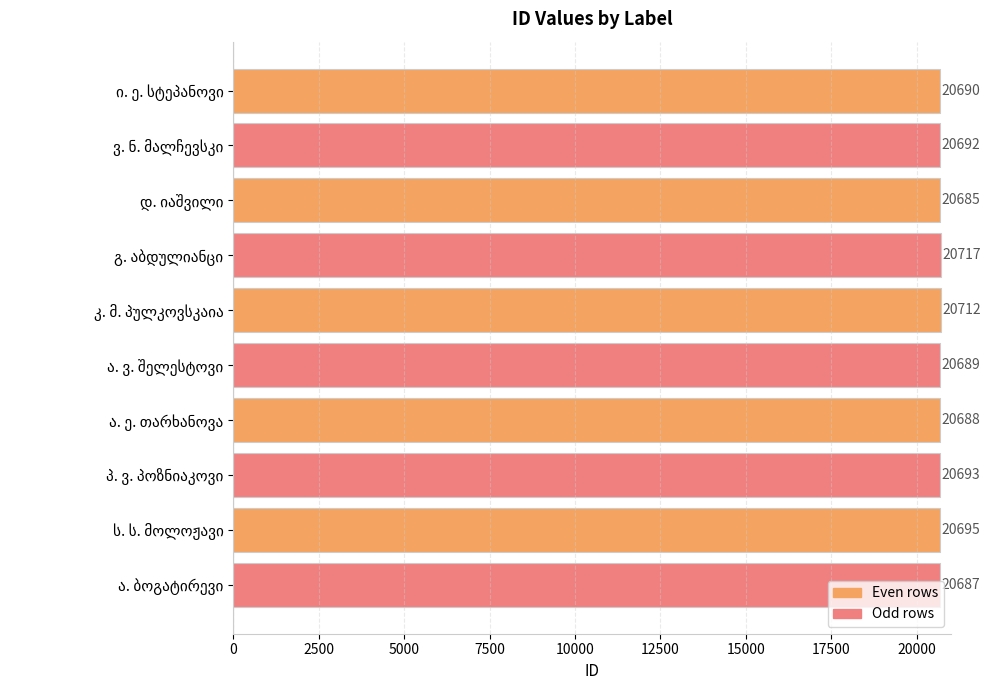

Count the number of categories in the chart.

10